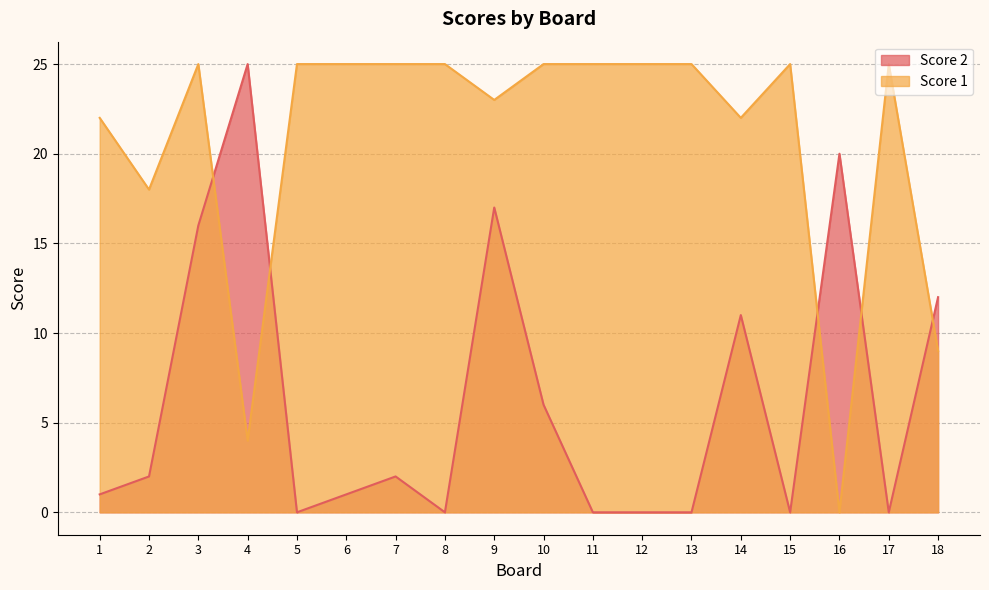

At which label does Score 2 first exceed 2?

3